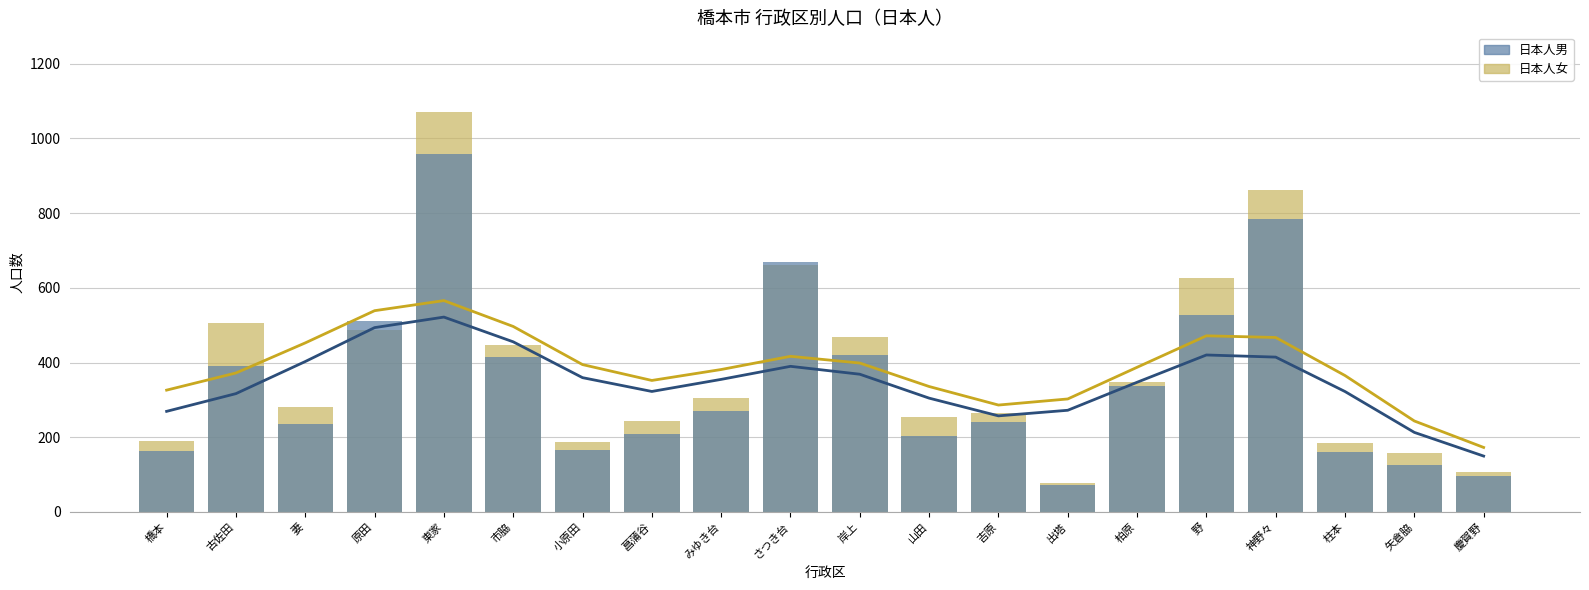

Reading left to right, transcribe all the data shown in this chart.

日本人女: 190	507	280	486	1070	446	186	243	306	660	468	255	264	78	349	626	861	184	159	107
日本人男: 163	391	235	510	959	414	167	209	269	669	421	203	242	72	336	526	785	160	126	97